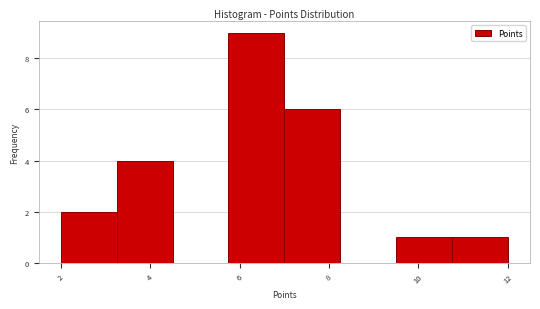

What is the height of the bar covering 9.50 to 10.75 on the x-axis? Neither the bar edges nor the heights are printed on the chart, so give them approximately, as read against the axes.

1